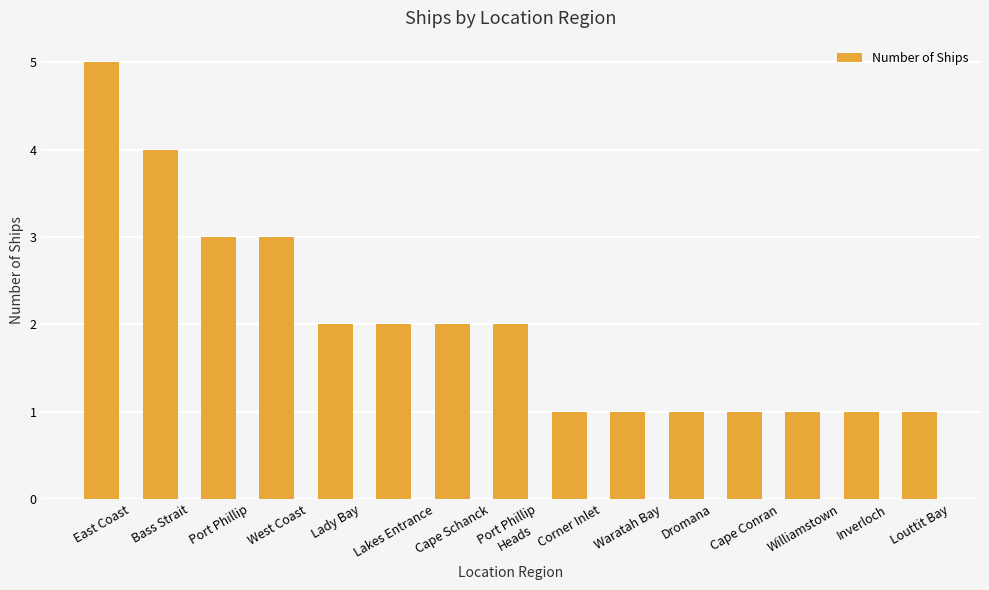

How many values are between 1 and 3?

13